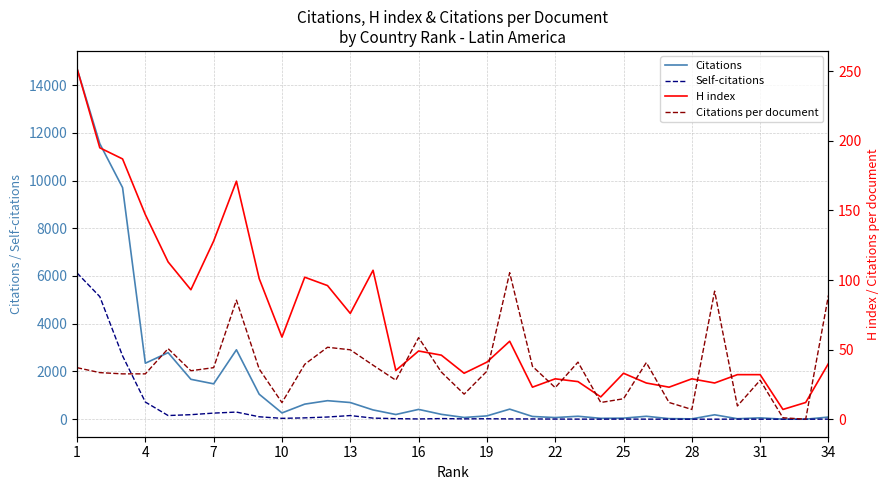

Reading left to right, extract all data points from this chart.

Citations: 14695.0	11543.0	9702.0	2345.0	2788.0	1671.0	1481.0	2907.0	1046.0	262.0	631.0	775.0	698.0	388.0	196.0	410.0	203.0	72.0	138.0	421.0	114.0	68.0	123.0	36.0	44.0	122.0	24.0	14.0	184.0	19.0	56.0	1.0	0.0	89.0
Self-citations: 6127.0	5135.0	2653.0	718.0	153.0	189.0	255.0	298.0	101.0	35.0	55.0	91.0	152.0	45.0	23.0	10.0	26.0	13.0	18.0	12.0	10.0	5.0	3.0	1.0	5.0	2.0	0.0	0.0	0.0	3.0	0.0	0.0	0.0	3.0
H index: 252.0	195.0	187.0	147.0	113.0	93.0	128.0	171.0	101.0	59.0	102.0	96.0	76.0	107.0	35.0	49.0	46.0	33.0	41.0	56.0	23.0	29.0	27.0	16.0	33.0	26.0	23.0	29.0	26.0	32.0	32.0	7.0	12.0	40.0
Citations per document: 37.0	33.5	32.6	32.6	50.7	34.8	37.0	85.5	36.1	11.9	39.4	51.7	49.9	38.8	28.0	58.6	33.8	18.0	34.5	105.2	38.0	22.7	41.0	12.0	14.7	40.7	12.0	7.0	92.0	9.5	28.0	1.0	0.0	89.0